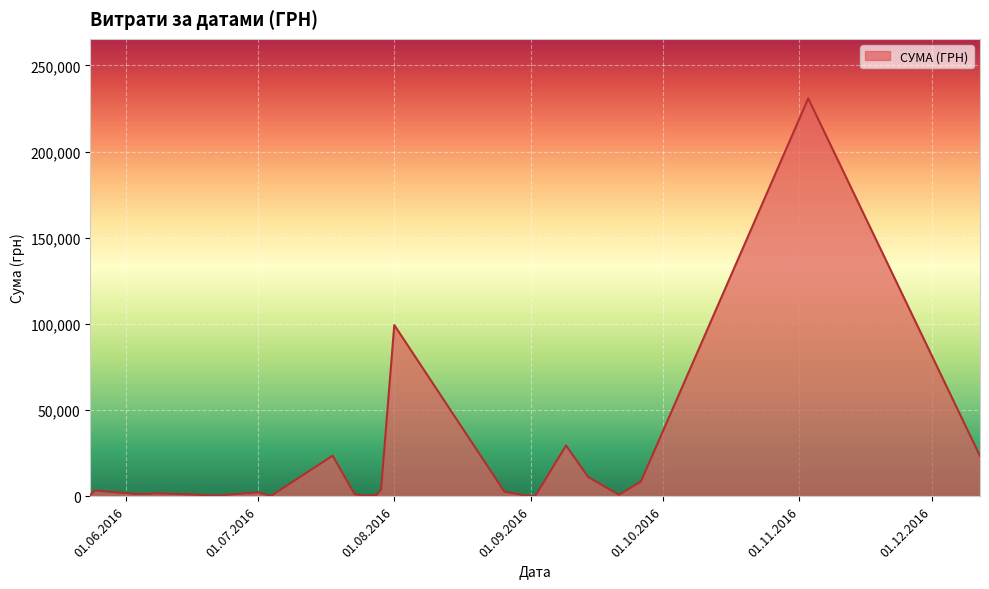

What is the maximum value shown in the chart?

230842.2